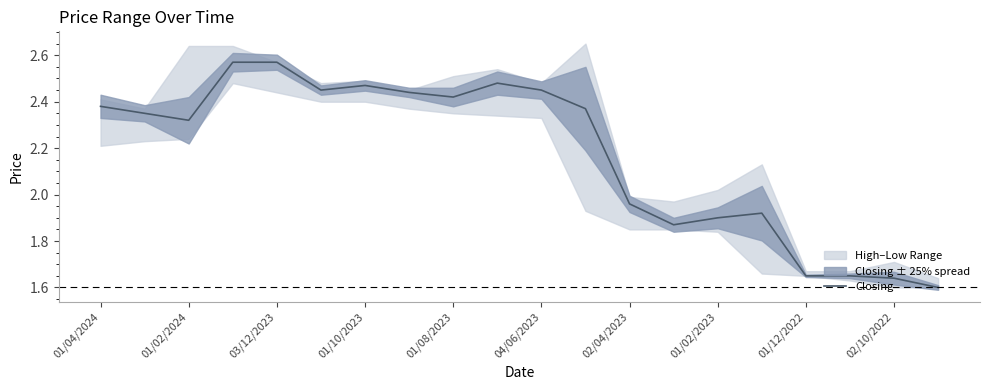

What is the difference between the second highest and second lowest values?

0.9